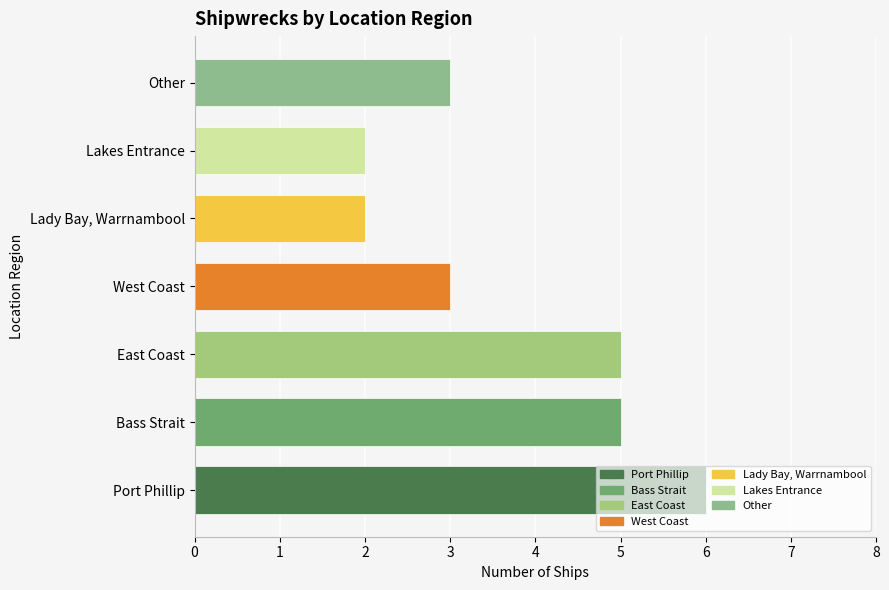

What is the ratio of the value at Other to the value at Lady Bay, Warrnambool?

1.5